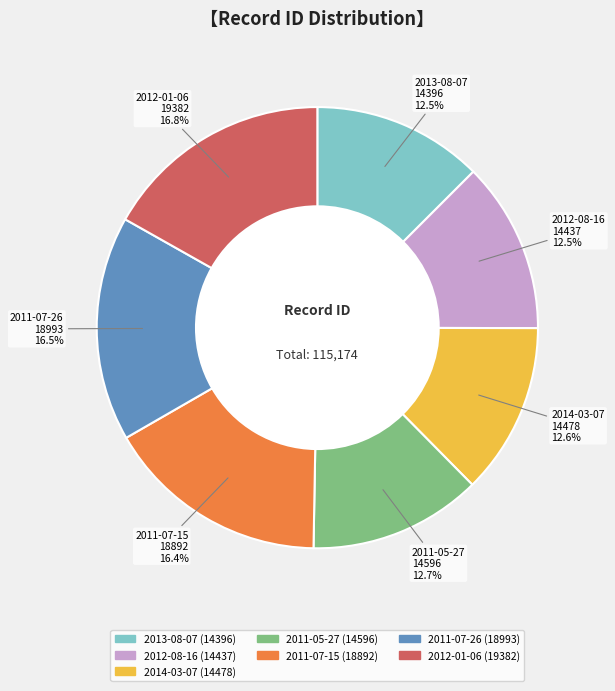

Does any single category account for the majority?

No